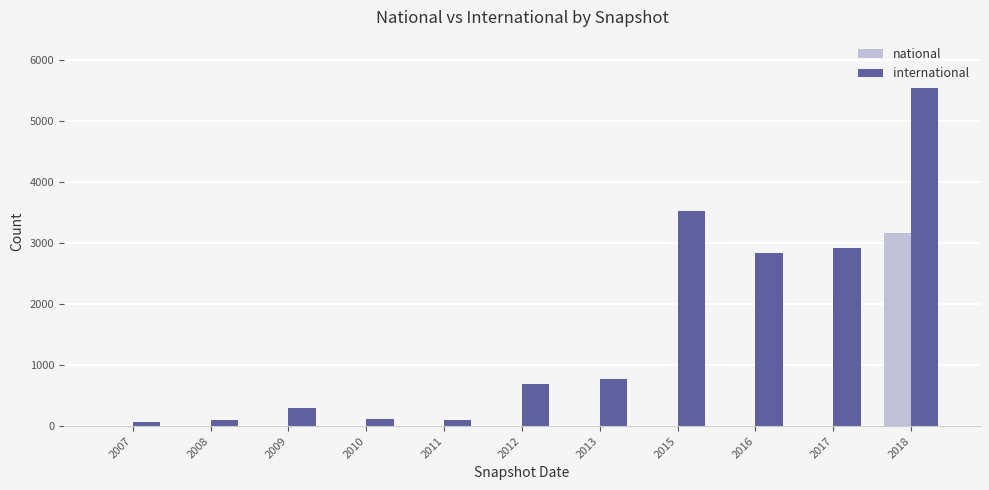

What is the highest value of the international series?

5542